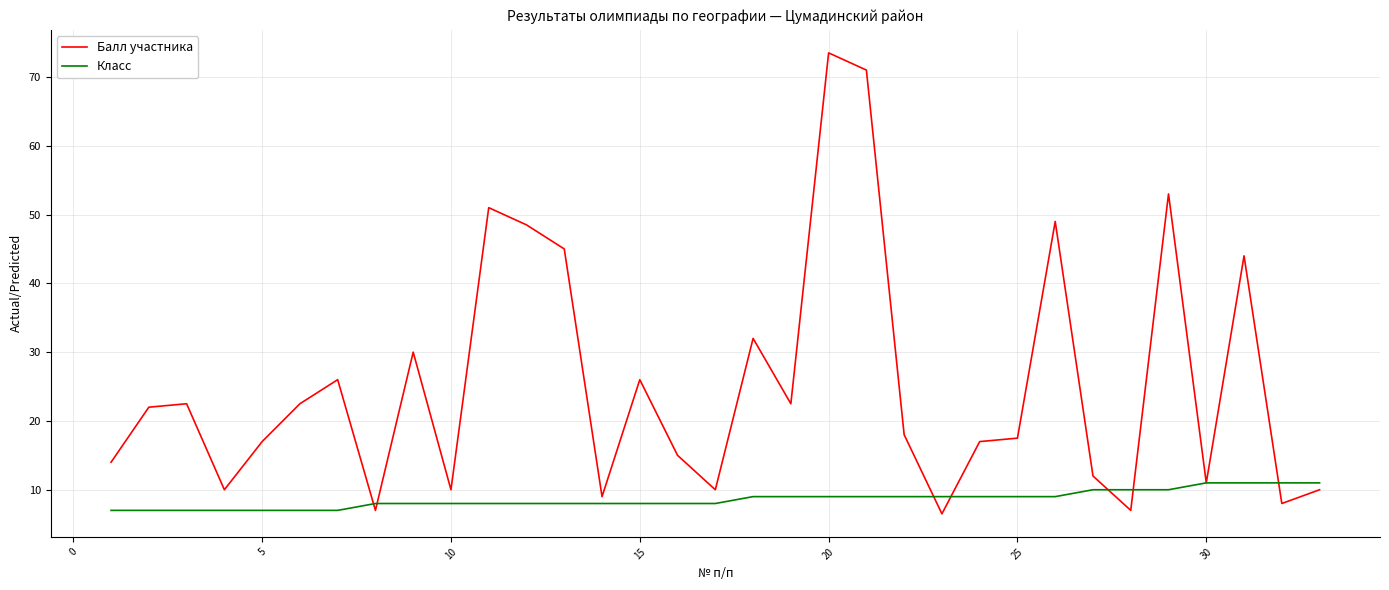

What is the minimum value for Балл участника?

6.5